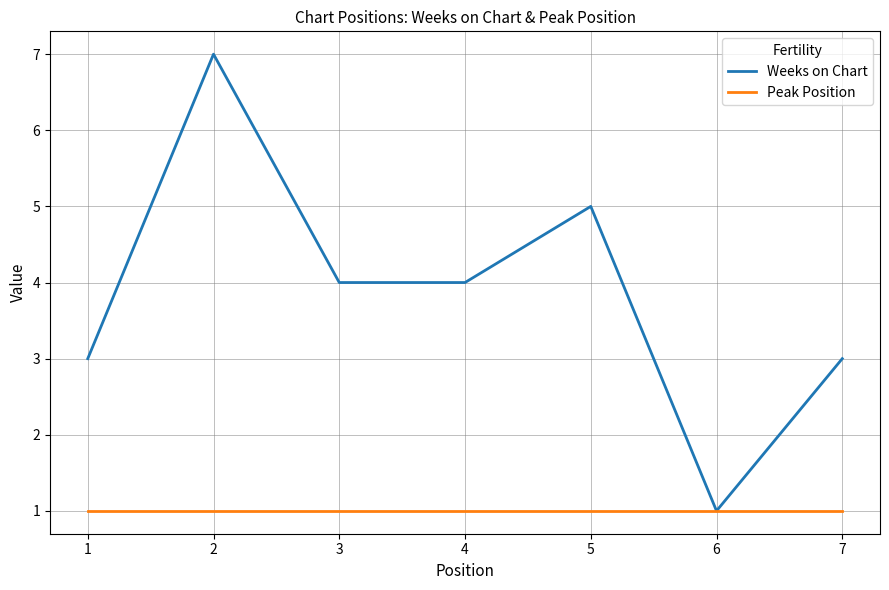

Is this an area chart (filled region under the line)?

No